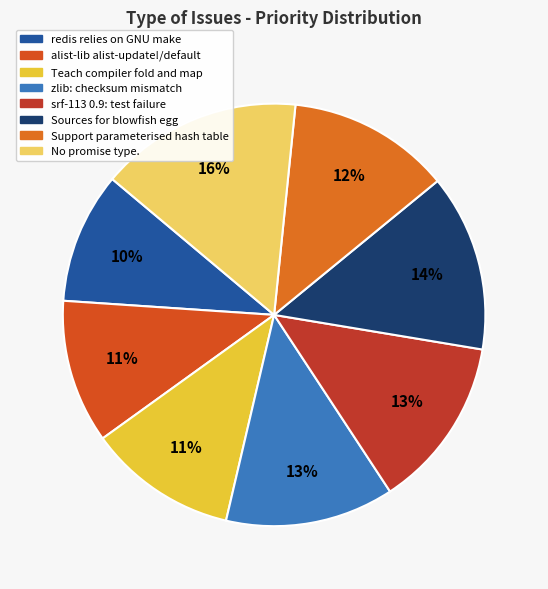

How many slices are in this pie chart?

8